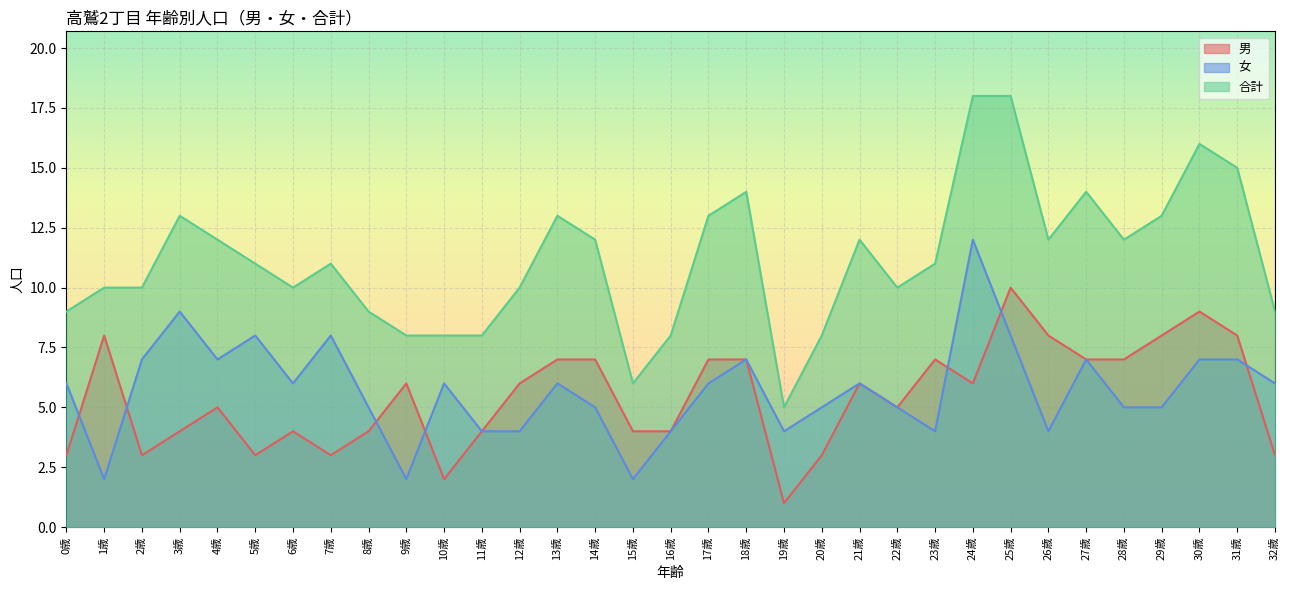

What is the difference between the second highest and minimum values in the 男 series?

8